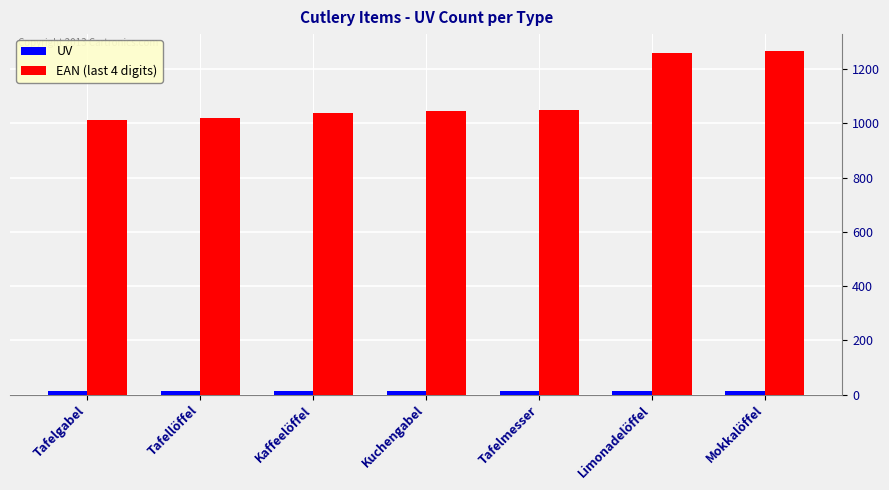

What is the maximum value shown in the chart?

1266